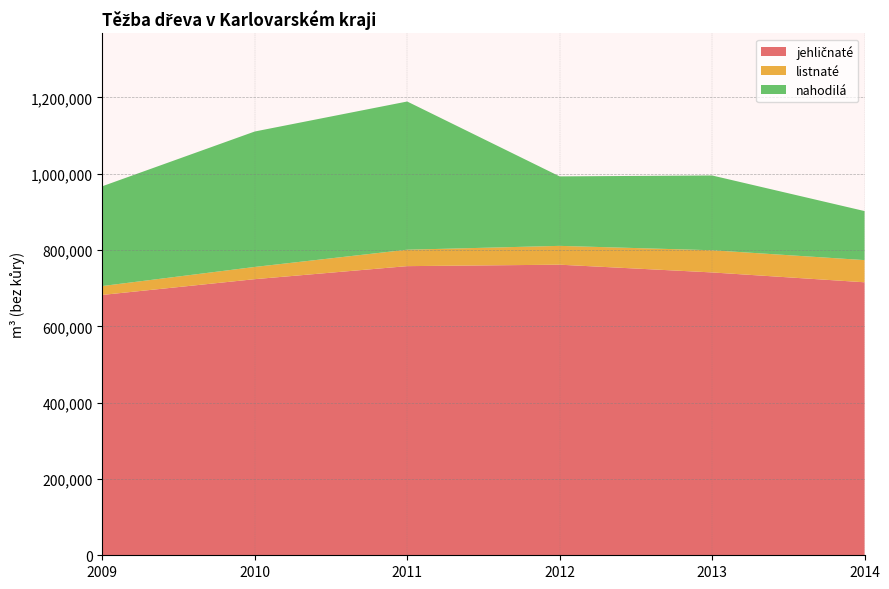

Reading right to left, what are all the values shown in this chart?

jehličnaté: 2014=715485	2013=741301	2012=761599	2011=757793	2010=723630	2009=682331
listnaté: 2014=58131	2013=58122	2012=49327	2011=43059	2010=32058	2009=23324
nahodilá: 2014=128500	2013=196009	2012=182078	2011=388412	2010=354961	2009=261472